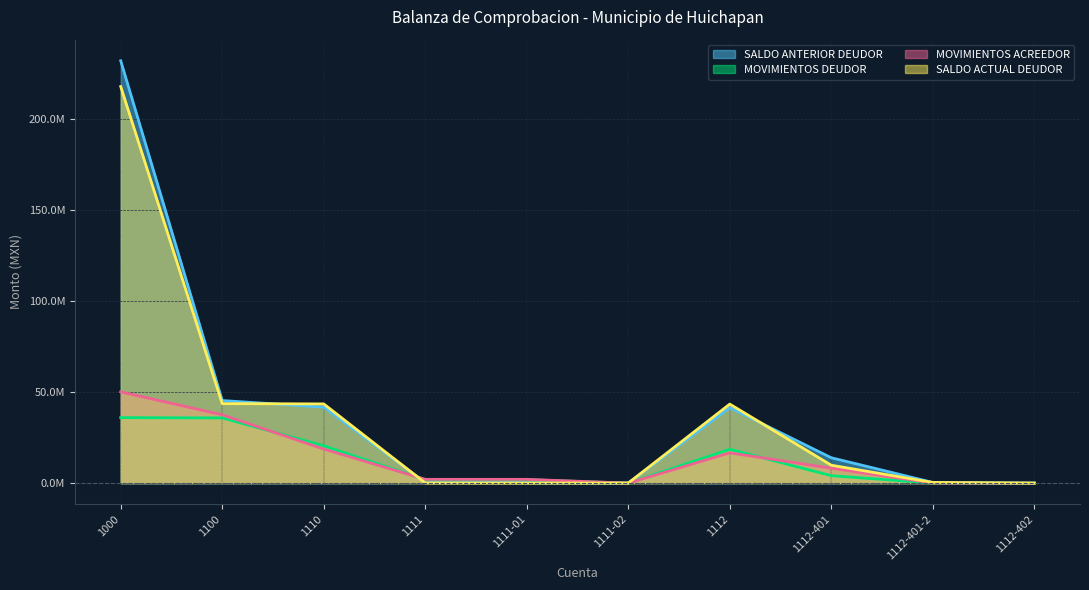

Is the value of MOVIMIENTOS ACREEDOR at 1111-01 greater than the value of MOVIMIENTOS DEUDOR at 1000?

No